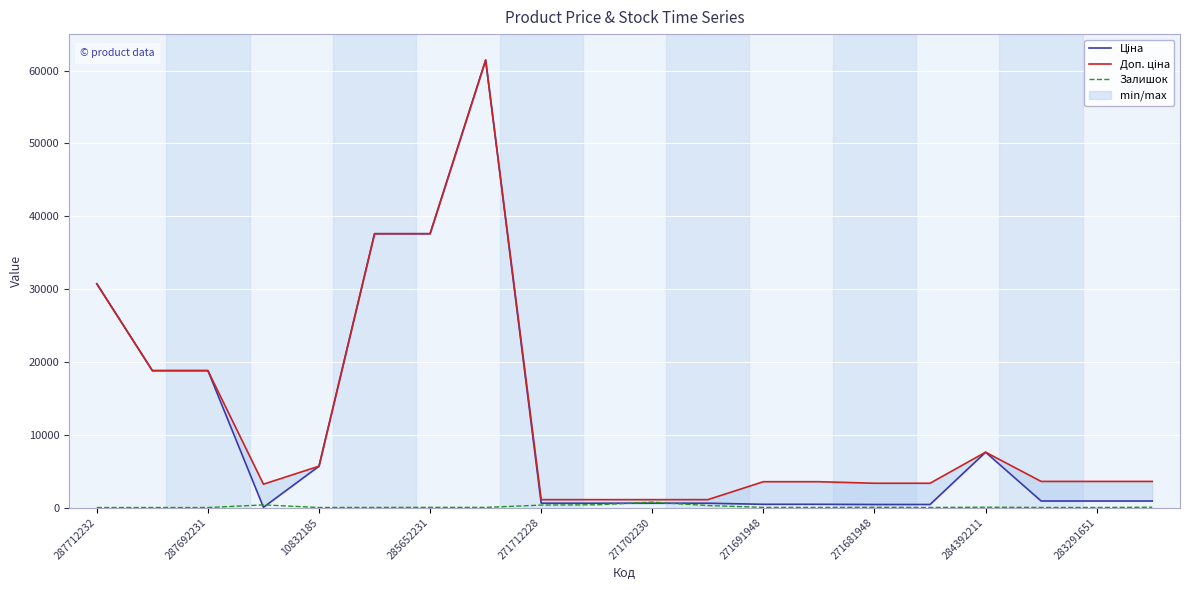

How many values in the Ціна series exceed 895?

11